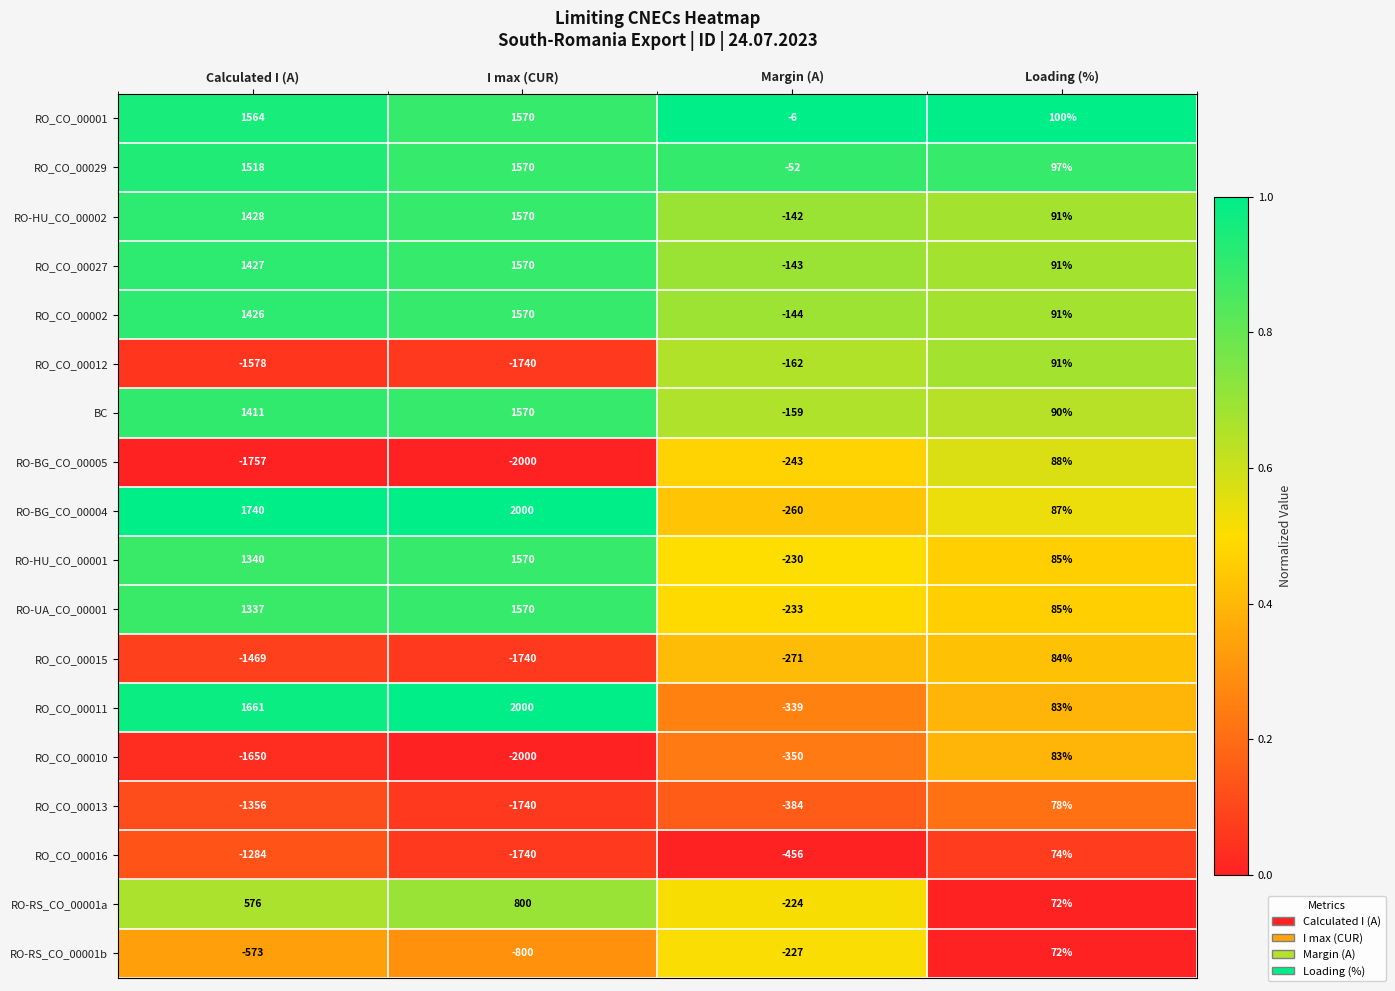

Rank the categories by RO-RS_CO_00001b value from highest to lowest.

Loading (%), Margin (A), Calculated I (A), I max (CUR)